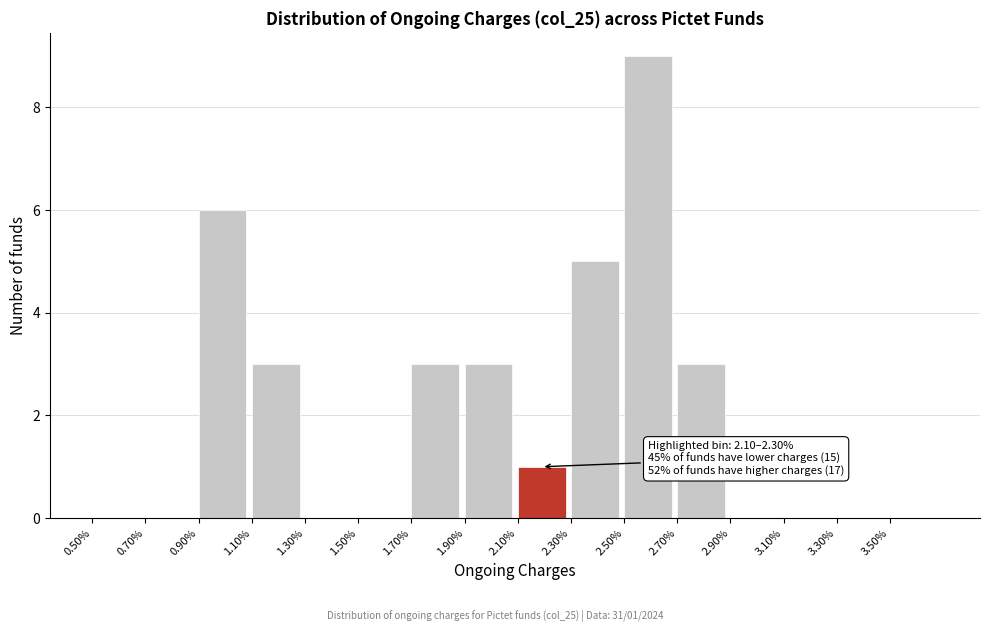

Reading right to left, what are all the values shown in this chart?

3.50%=0	3.30%=0	3.10%=0	2.90%=0	2.70%=3	2.50%=9	2.30%=5	2.10%=1	1.90%=3	1.70%=3	1.50%=0	1.30%=0	1.10%=3	0.90%=6	0.70%=0	0.50%=0